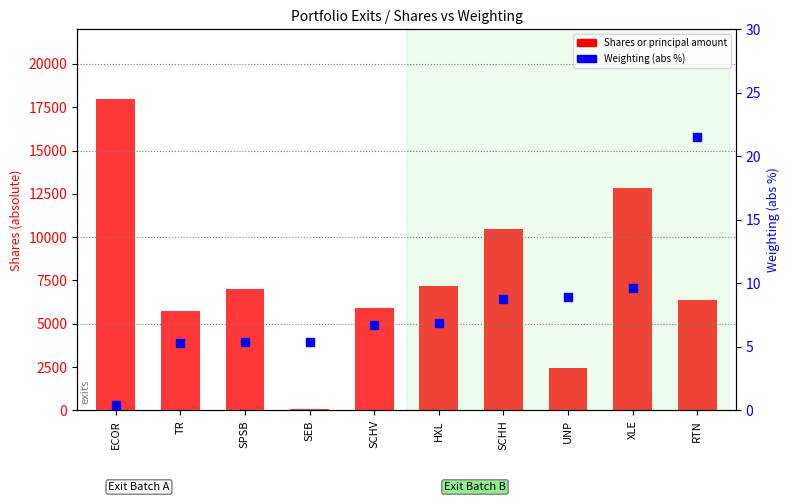

Which series has the widest spread of Y values?

Shares or principal amount